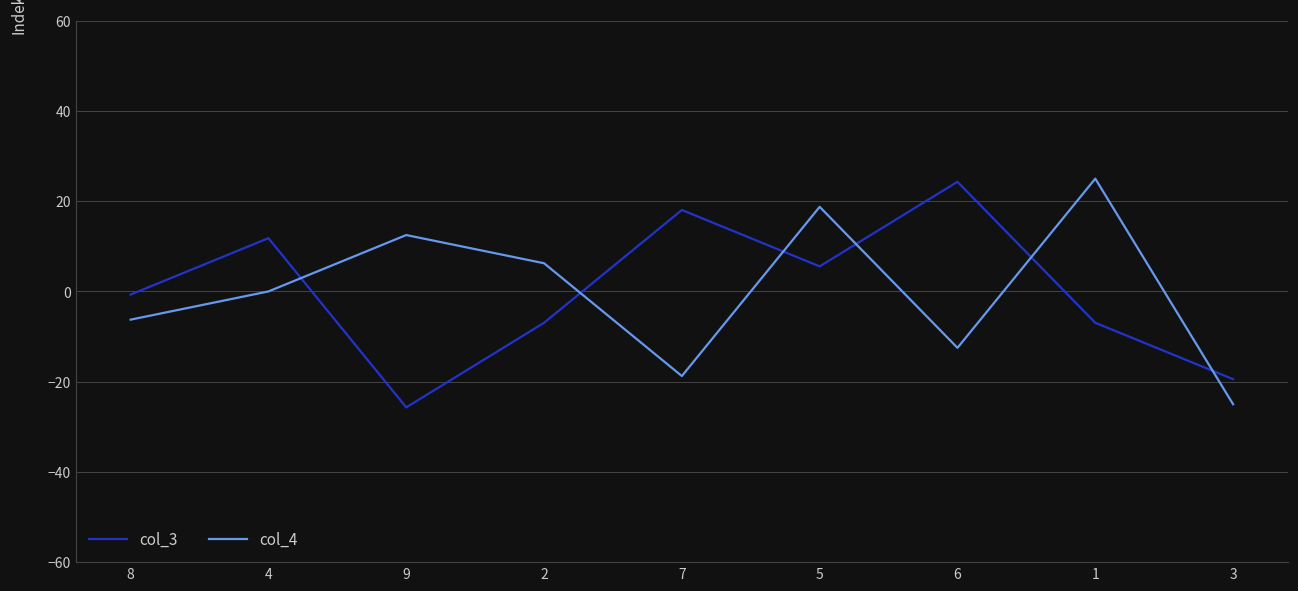

What is the smallest value displayed?

-25.7